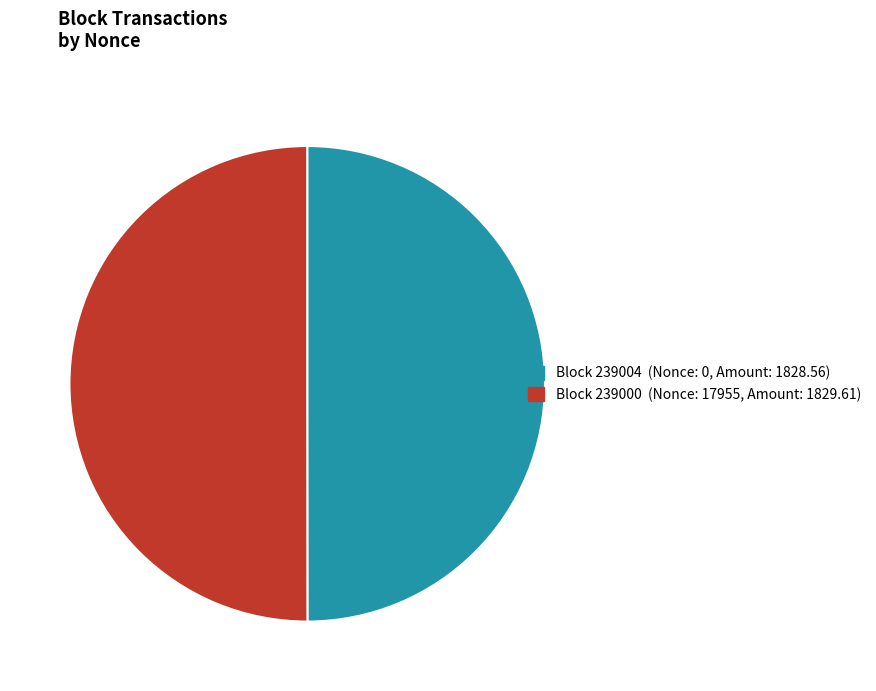

Which category accounts for the majority?

239000